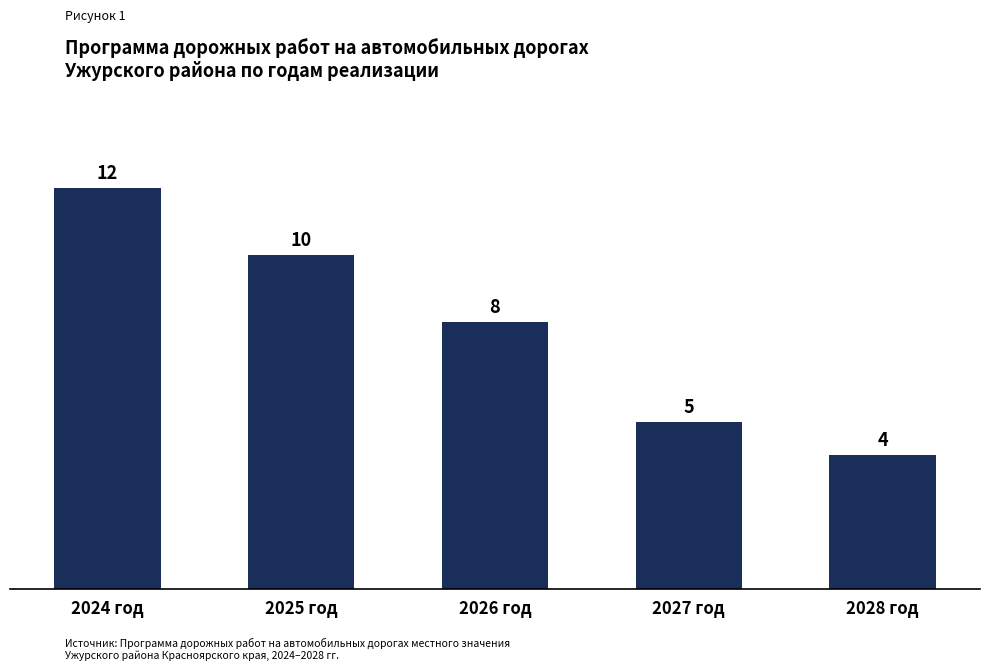

How many bars are there in total?

5